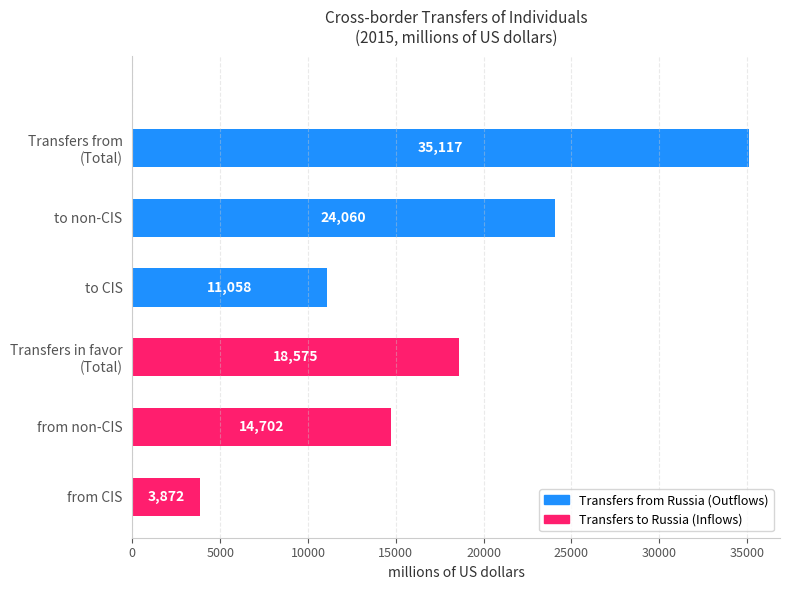

How many bars are there in total?

6